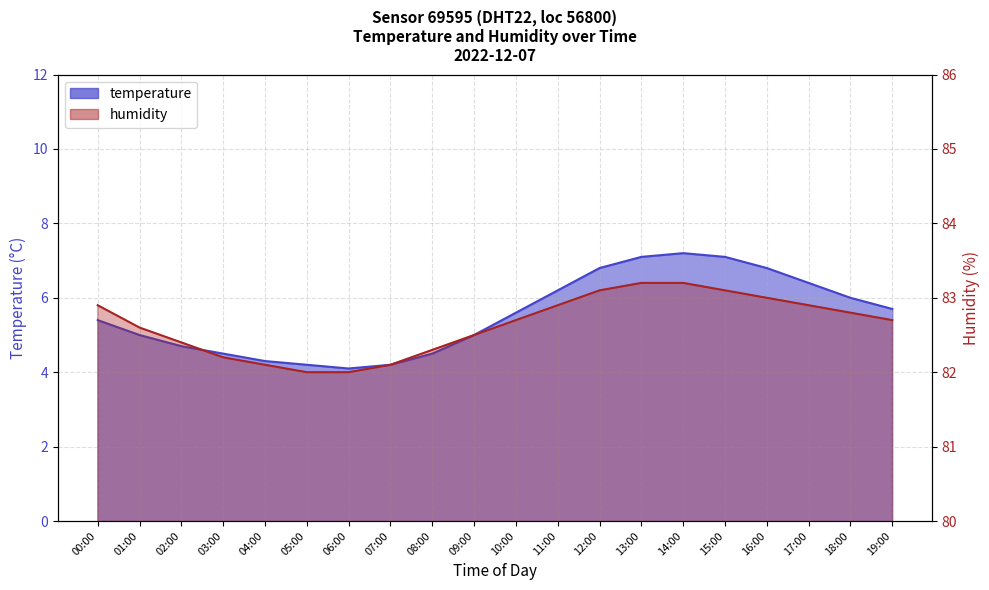

What is the label of the 8th point from the left?

07:00